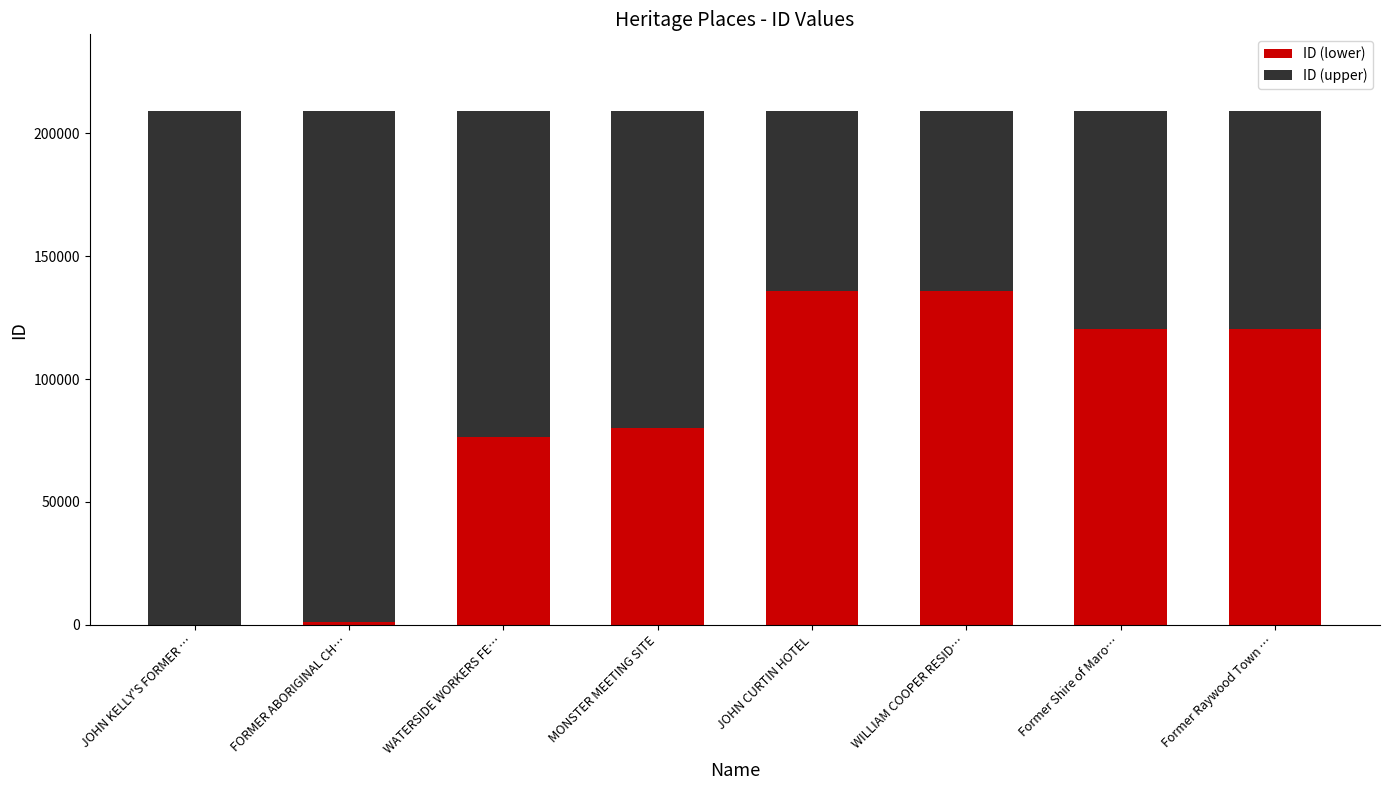

What is the sum of all ID (lower) values?

669429.2